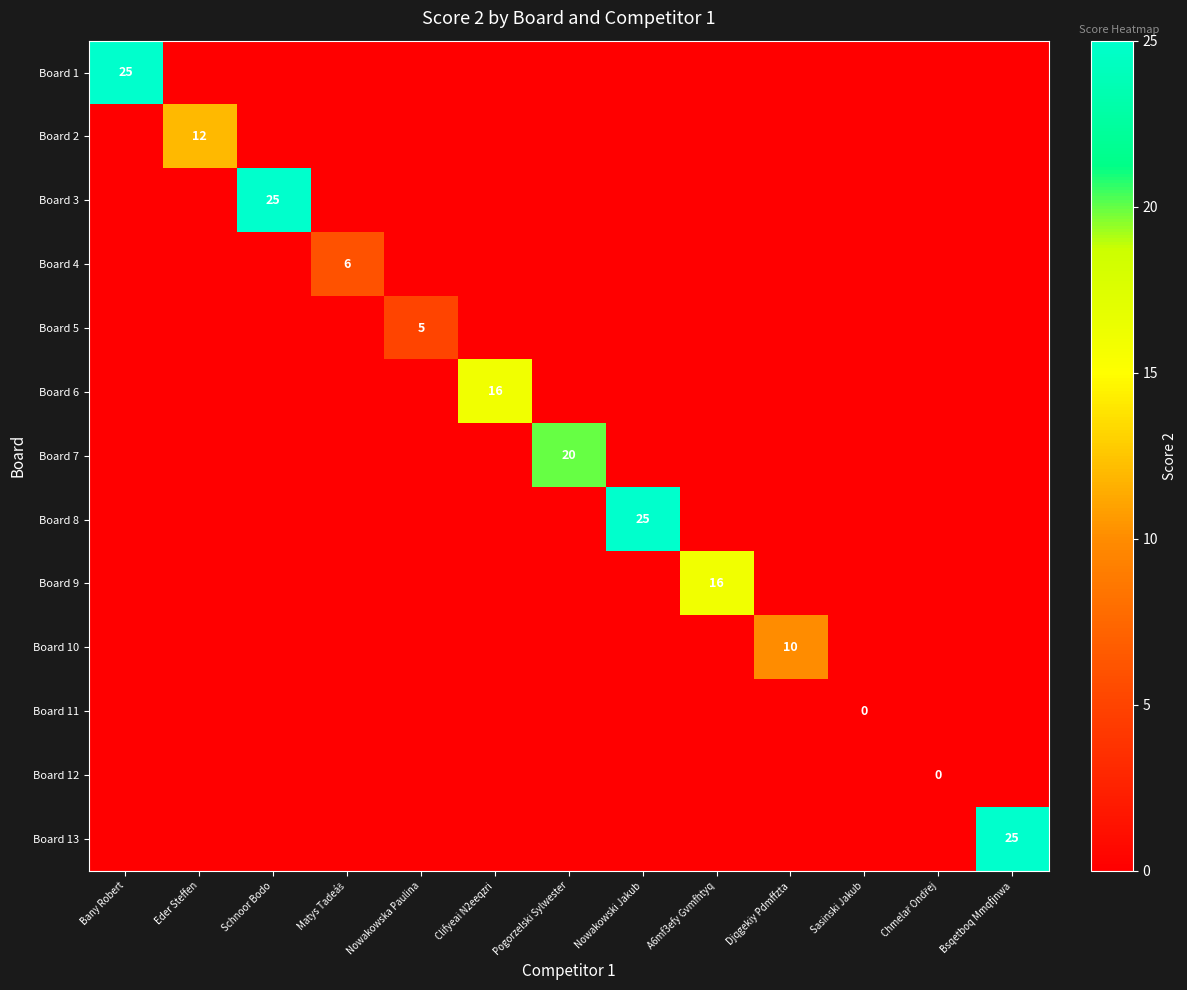

Which has a higher value, Nowakowski Jakub or Bany Robert?

Bany Robert